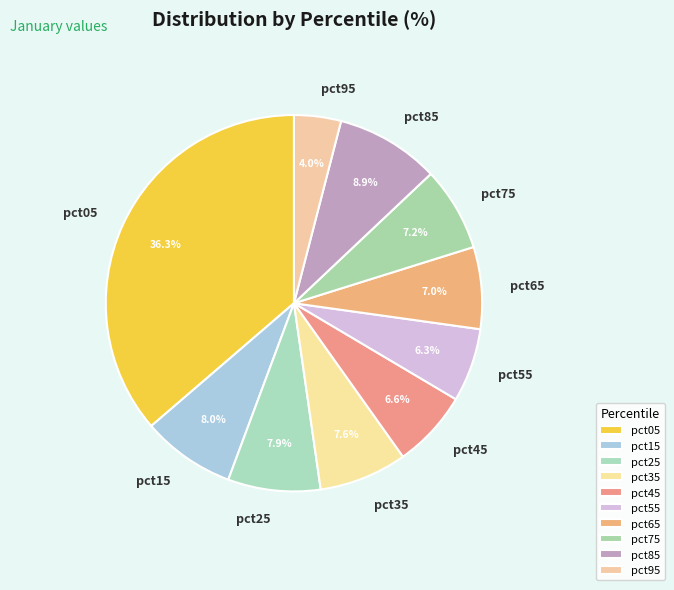

True or false: pct55 accounts for 6% of the total.

True